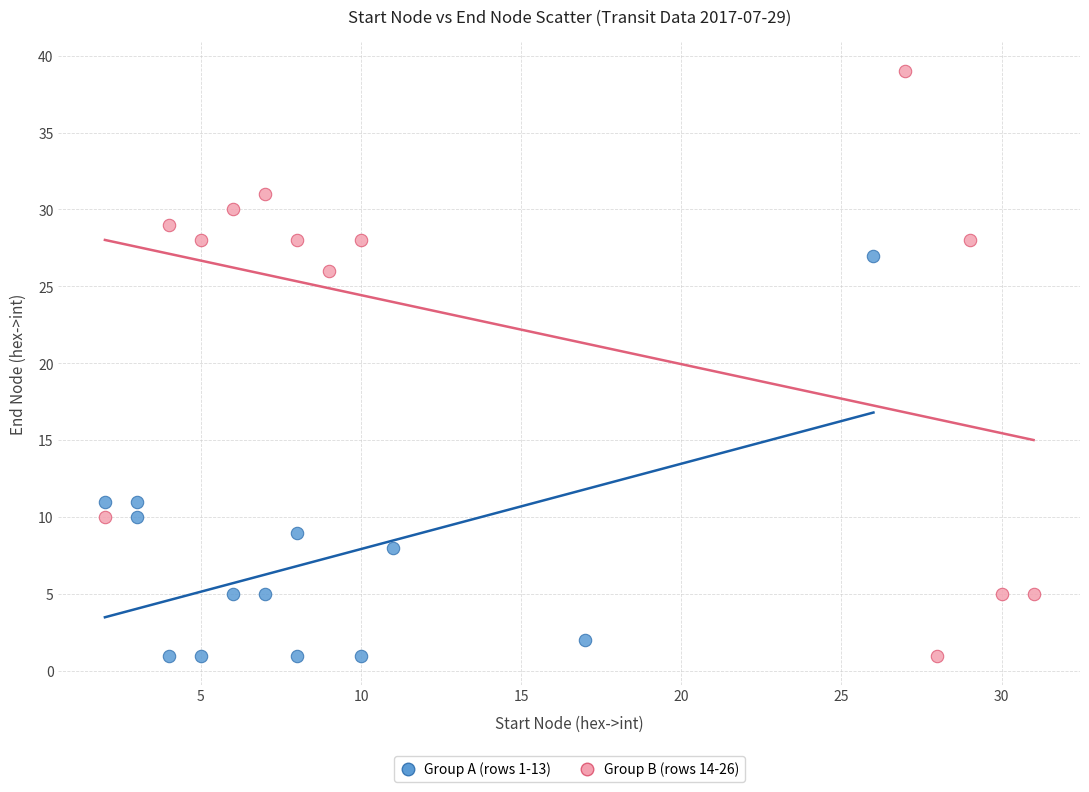

Which series has the widest spread of Y values?

Group B (rows 14-26)